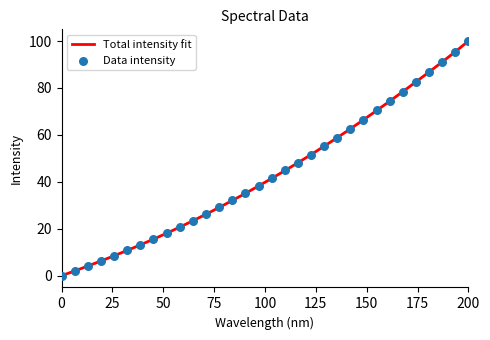

What is the highest value of the Total intensity fit series?

100.0